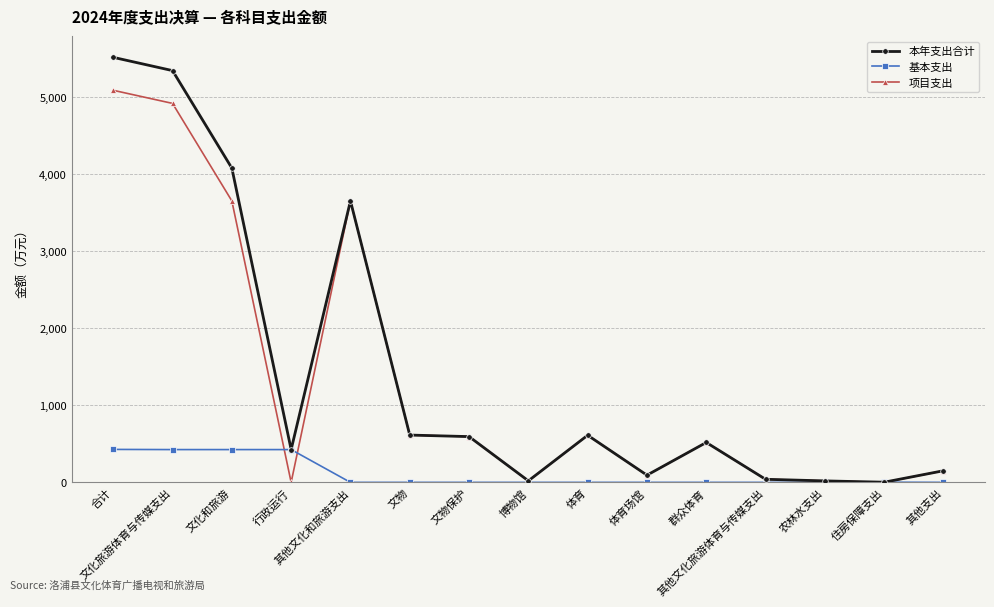

At which category is the sum across all series the highest?

合计